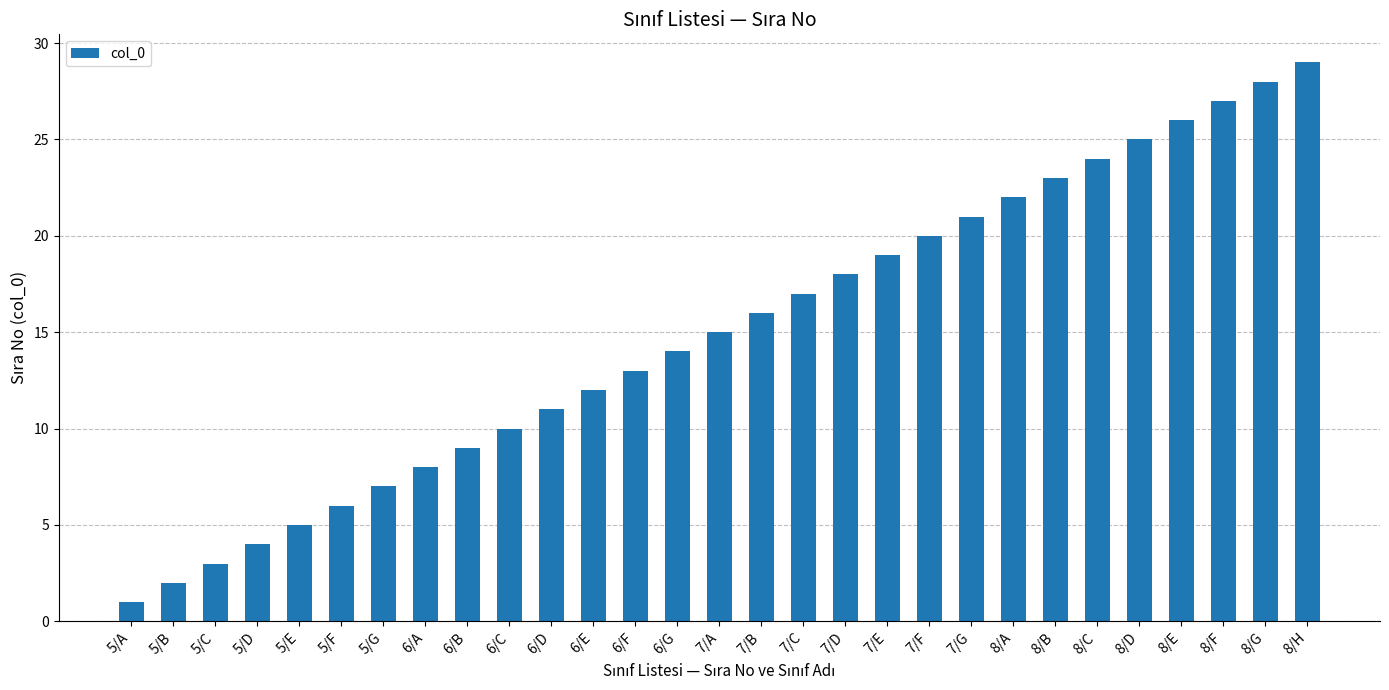

Where is the data nearest to the value 15?

7/A